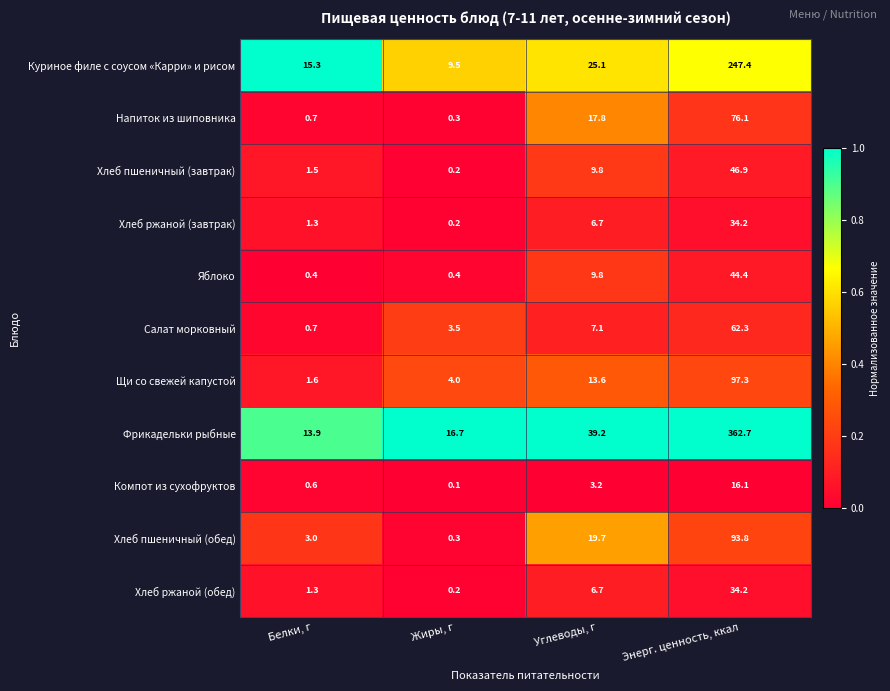

Rank the categories by Салат морковный value from highest to lowest.

Энерг. ценность, ккал, Углеводы, г, Жиры, г, Белки, г